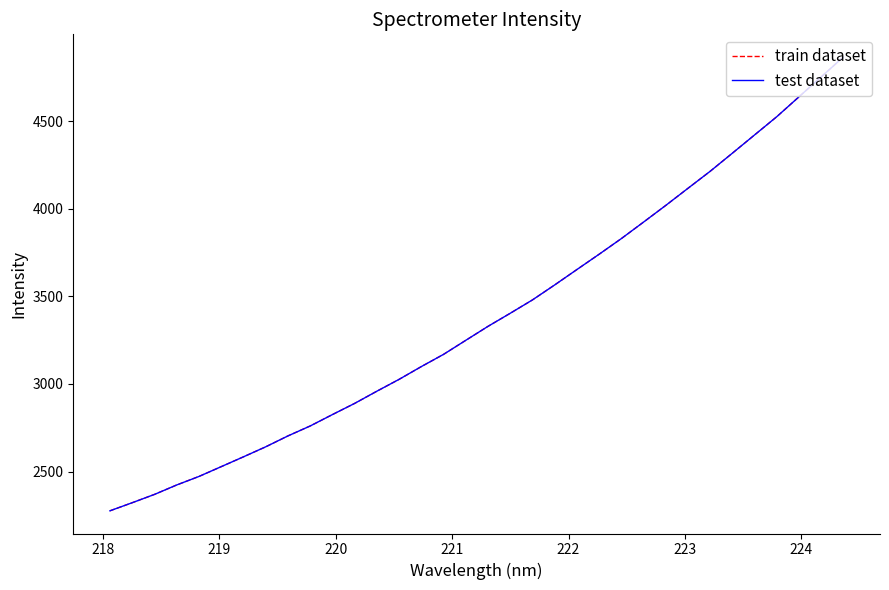

Is this an area chart (filled region under the line)?

No